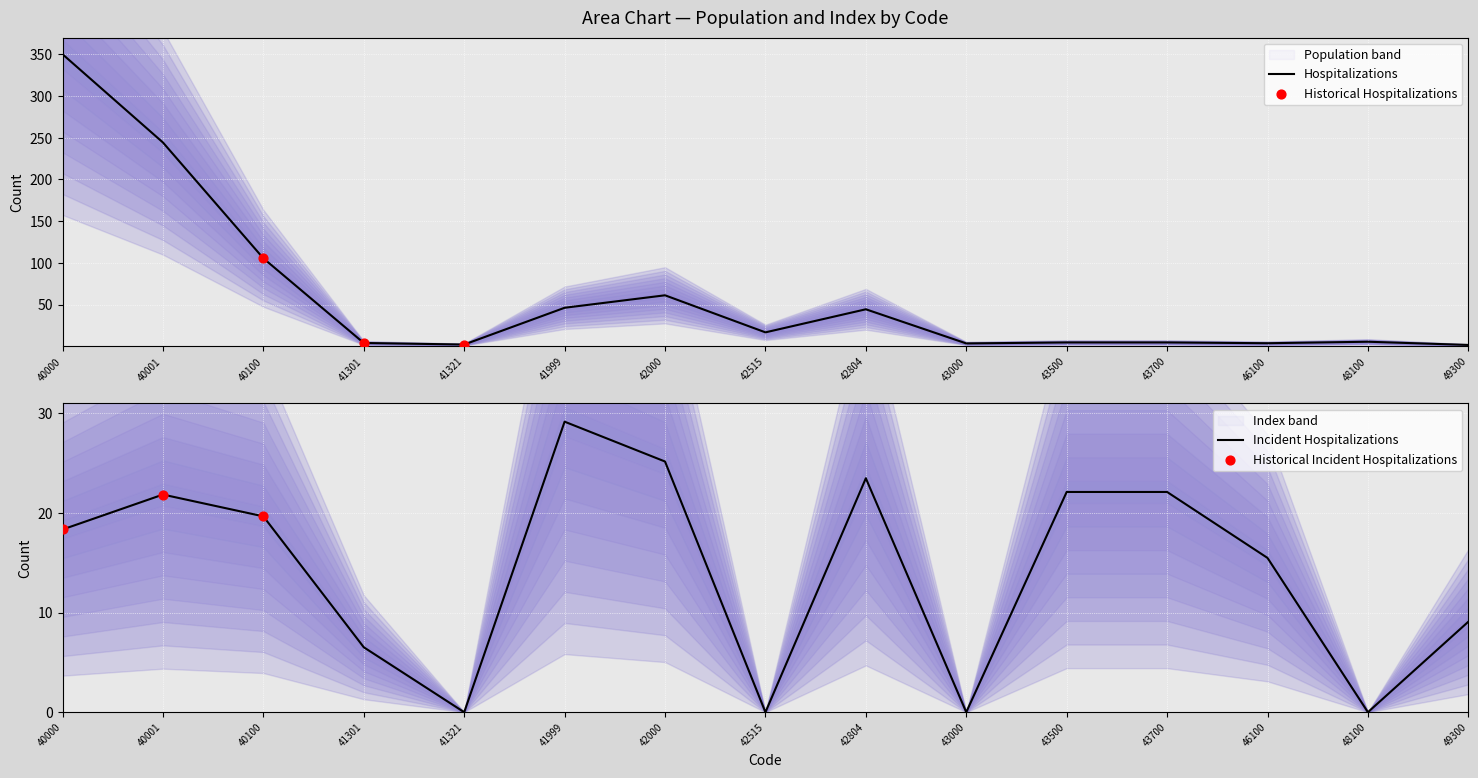

Which series reaches the maximum Y coordinate?

Population